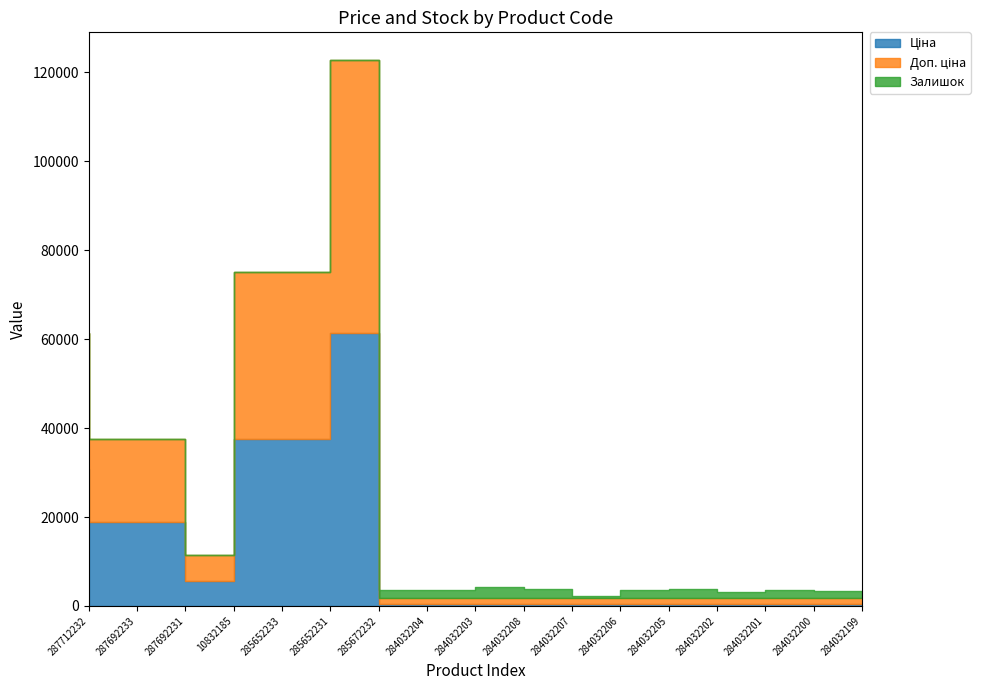

Where is the first local minimum for Залишок?

285672232